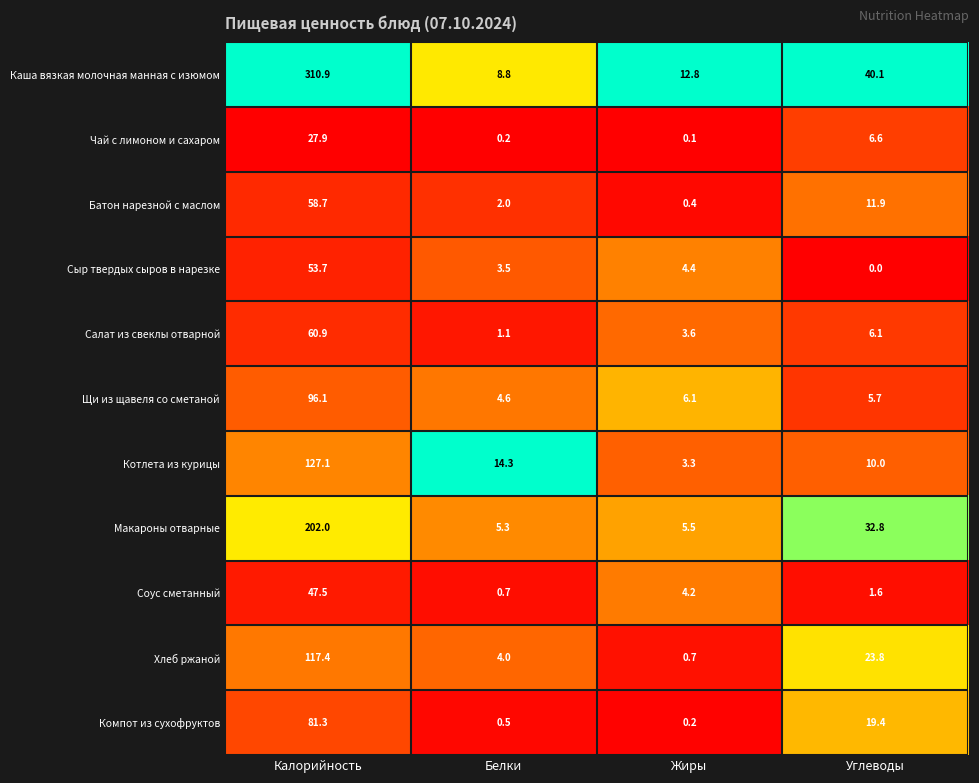

Which label corresponds to the largest value in the chart?

Калорийность